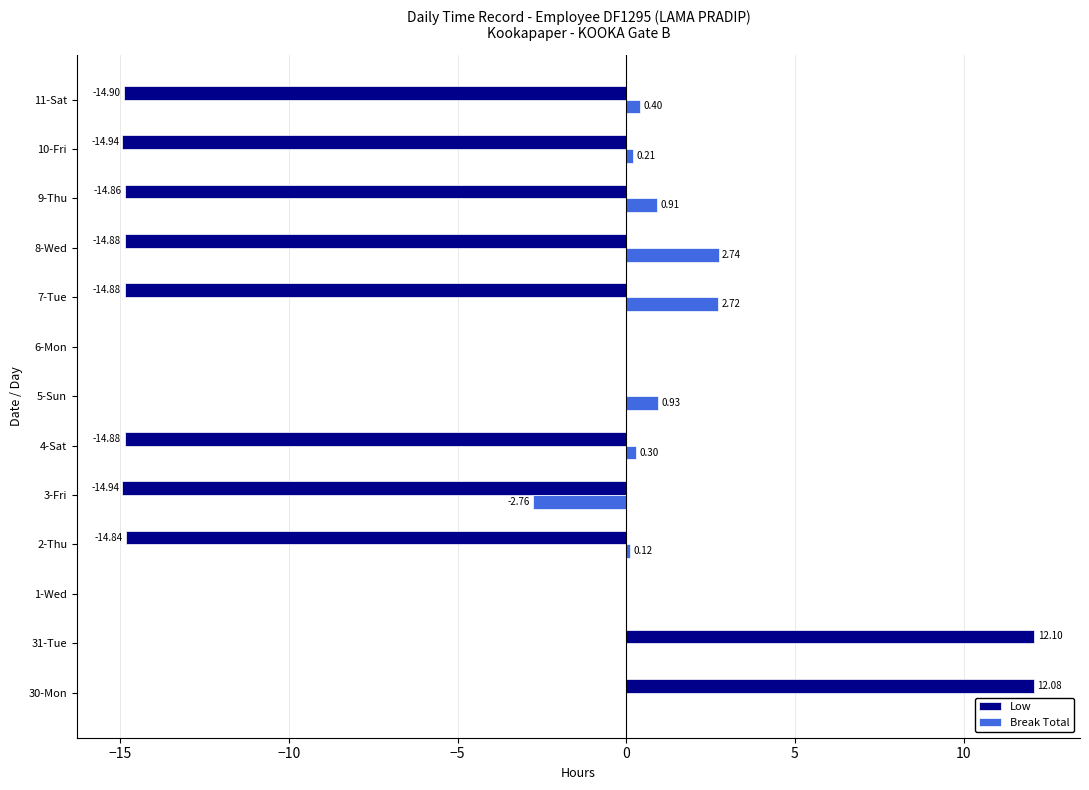

Which series changed the most between 8-Wed and 11-Sat?

Break Total